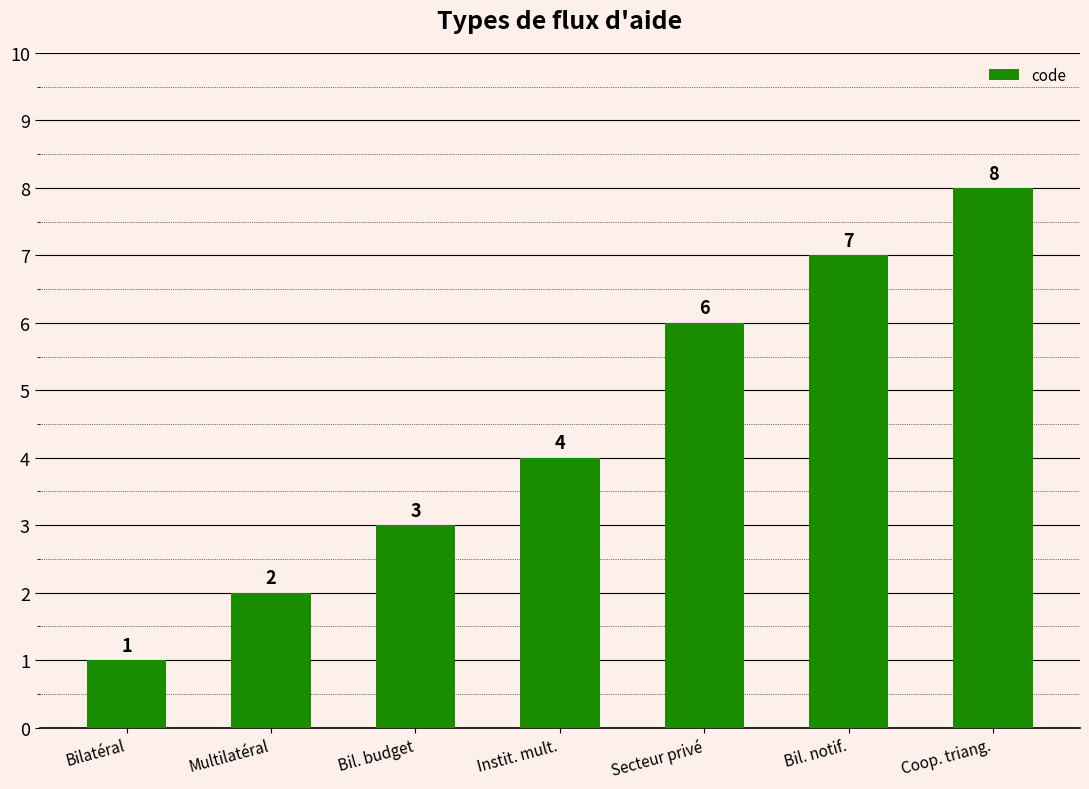

What is the change in value from Bilatéral to Bil. notif.?

+6